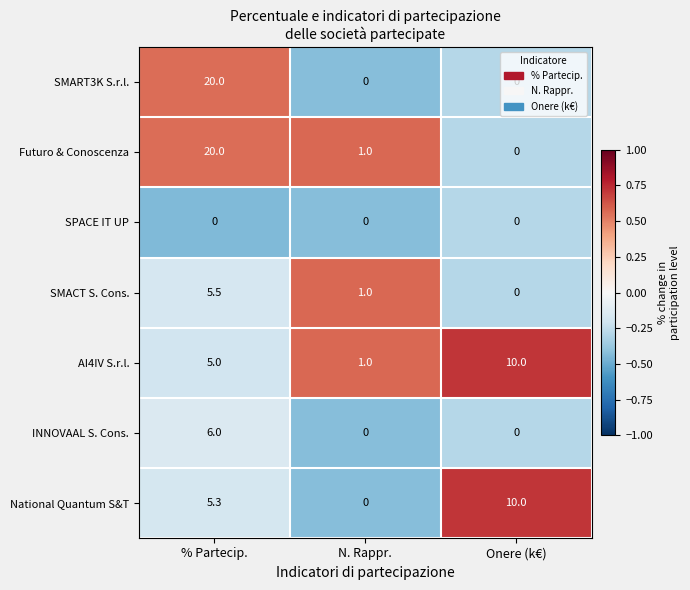

Which series changed the most between % Partecip. and N. Rappr.?

SMART3K S.r.l.